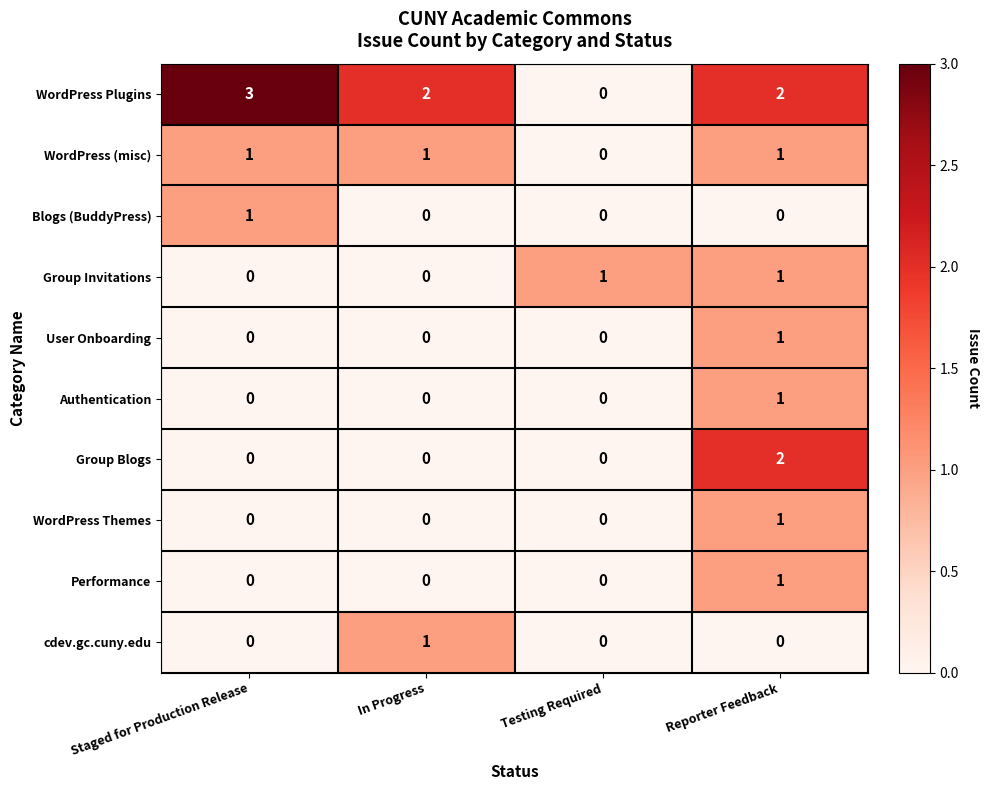

How many data points in WordPress (misc) are less than 1?

1